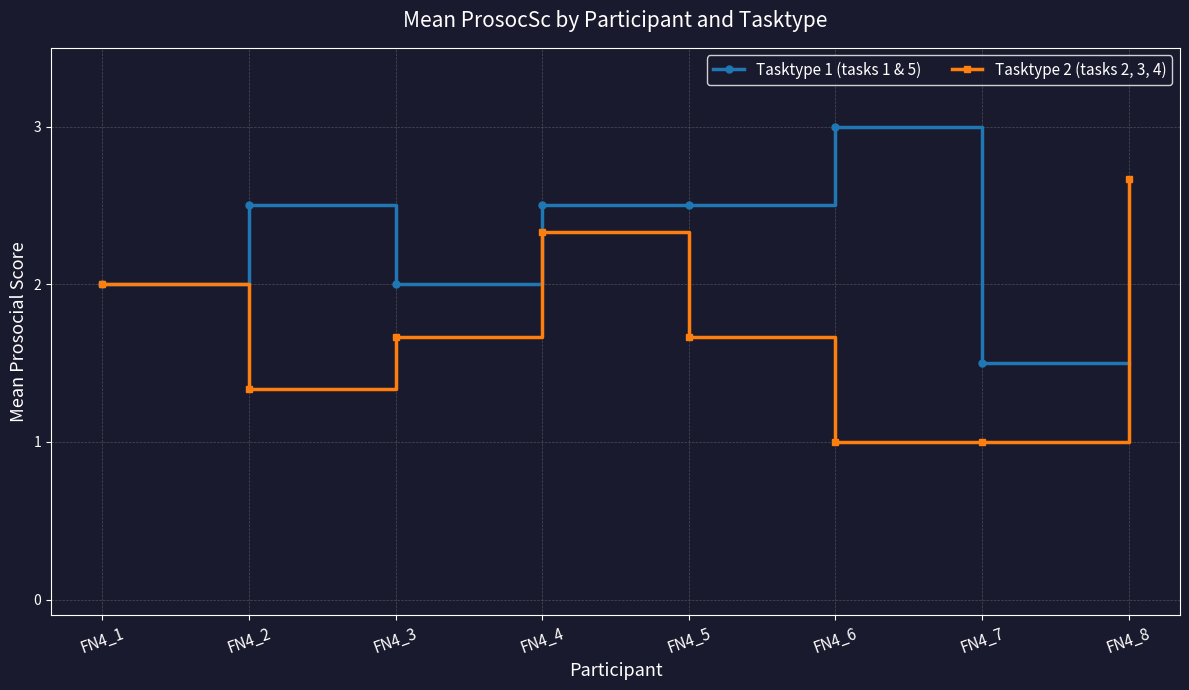

Which series has the largest range (max minus min)?

Tasktype 2 (tasks 2, 3, 4)